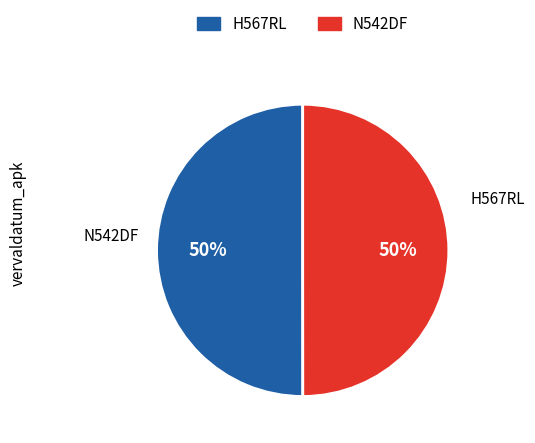

What is the ratio of the value at H567RL to the value at N542DF?

1.0